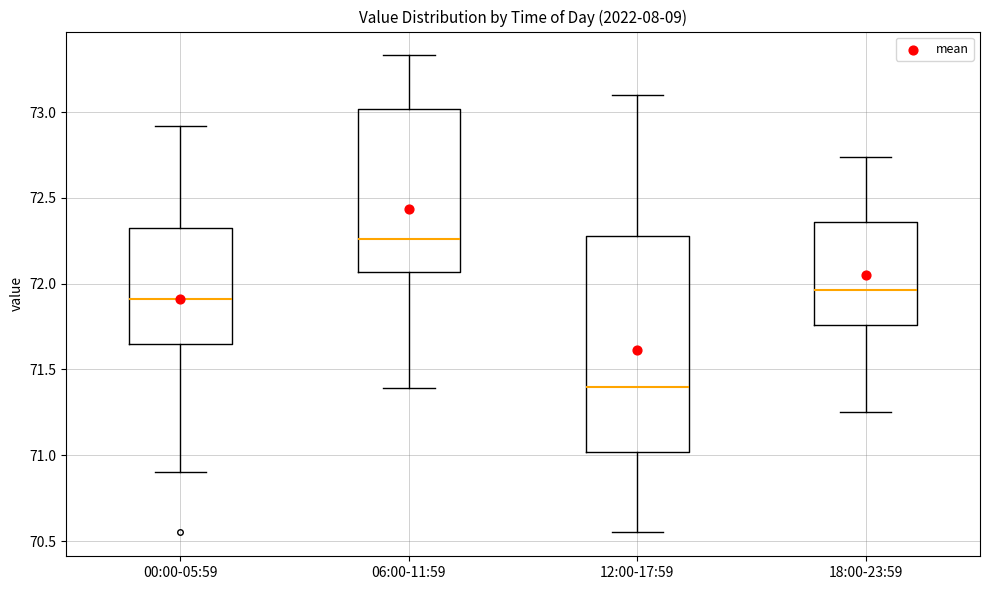

Reading left to right, read every box against the y-axis: the position of its median line, the range the box covers, and the ends of its whiskers. The values are not printed on the chart, so give them approximately, as read against the axis.

00:00-05:59: median 71.90, box 71.65 to 72.35, whiskers 70.90 to 72.90
06:00-11:59: median 72.25, box 72.05 to 73.00, whiskers 71.40 to 73.35
12:00-17:59: median 71.40, box 71.00 to 72.30, whiskers 70.55 to 73.10
18:00-23:59: median 71.95, box 71.75 to 72.35, whiskers 71.25 to 72.75